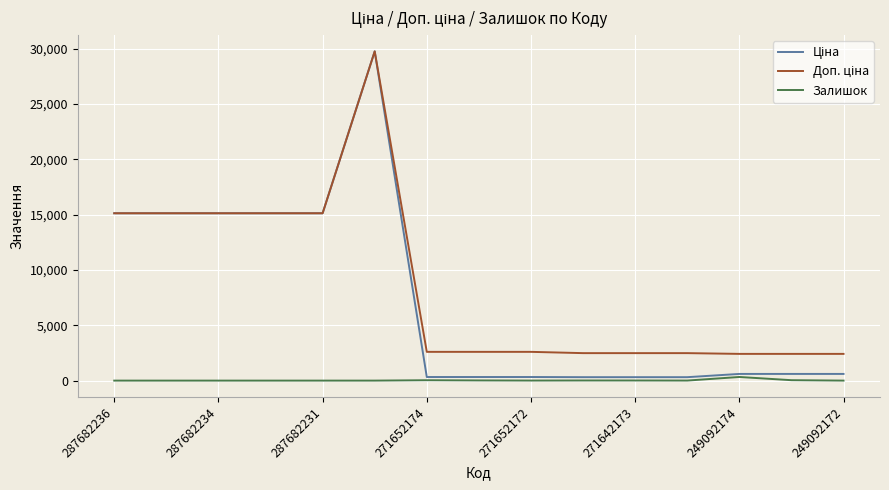

Does the chart display data point markers on the line(s)?

No